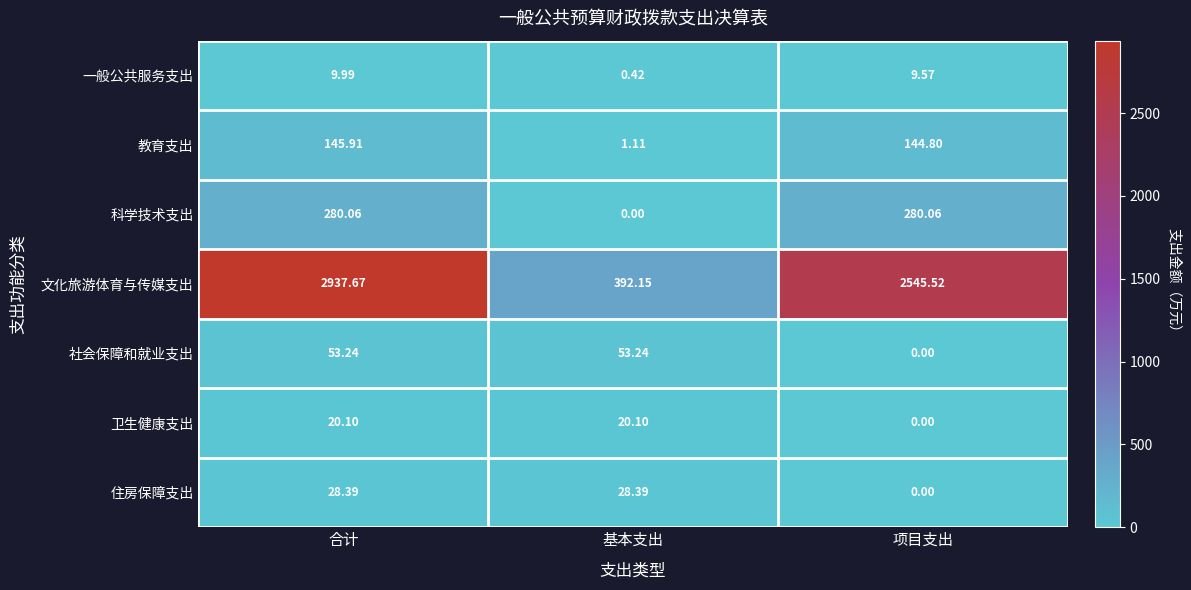

List the series in order of their peak value, lowest first.

一般公共服务支出, 卫生健康支出, 住房保障支出, 社会保障和就业支出, 教育支出, 科学技术支出, 文化旅游体育与传媒支出